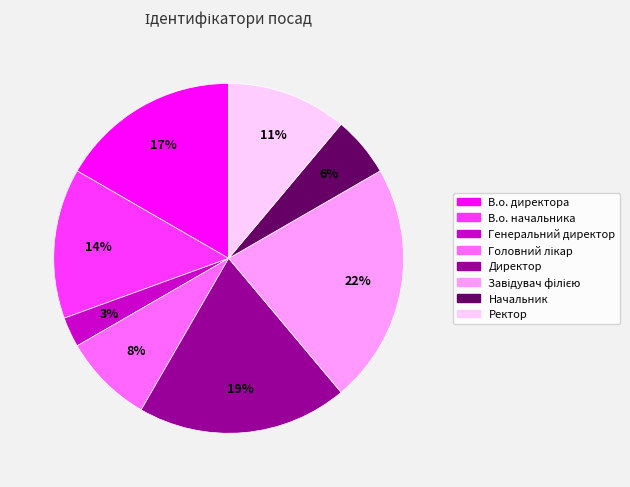

To the nearest percent, what is the average slice percentage?

12%